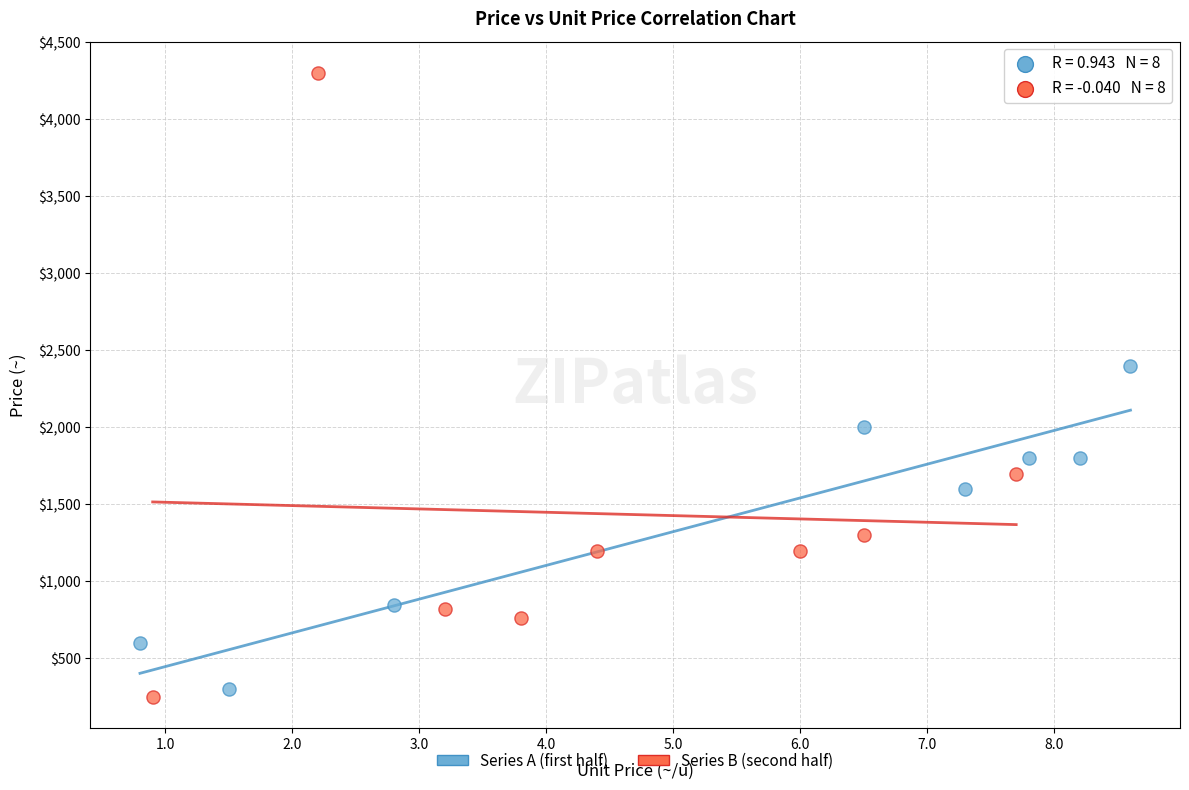

Which series contains the highest Y value?

Series B (second half)